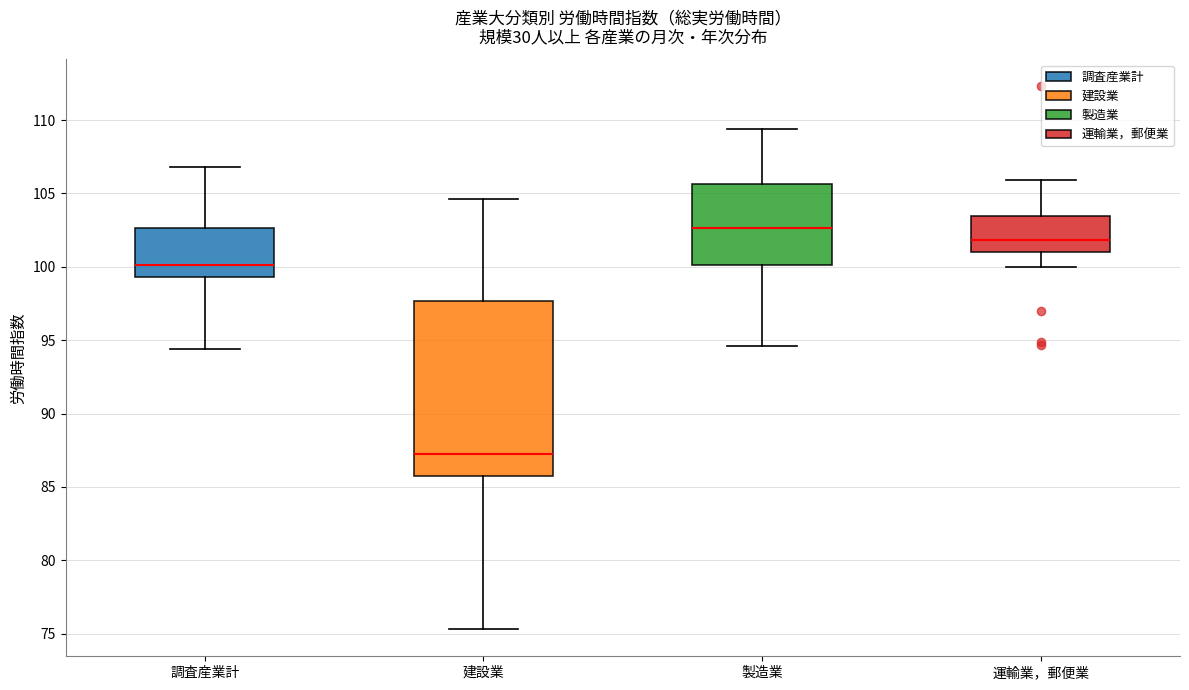

Which box's median line is the lowest?

建設業